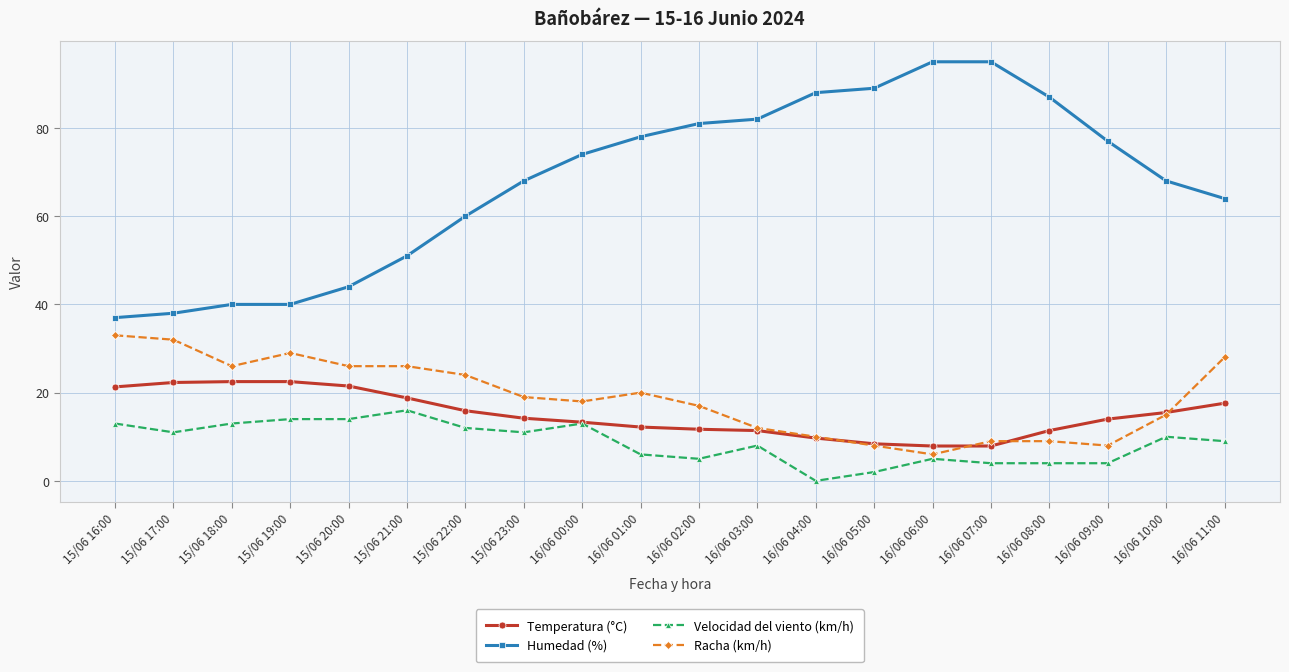

Does the chart have visible grid lines?

Yes